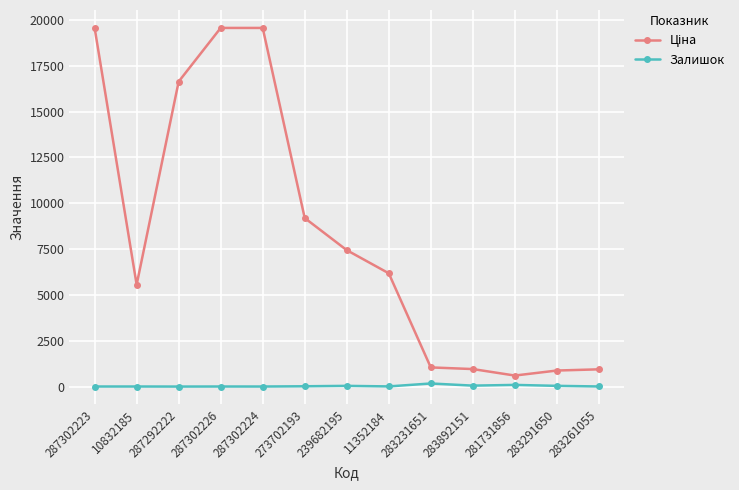

At how many categories does at least one series exceed 2437?

8